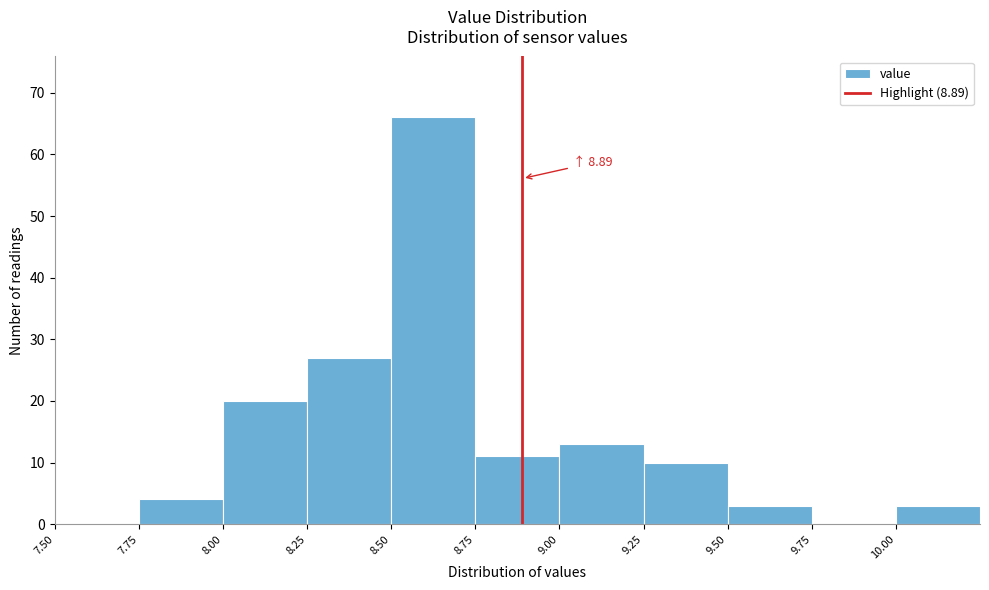

Over which range of the x-axis is the bar tallest?

8.50 to 8.75